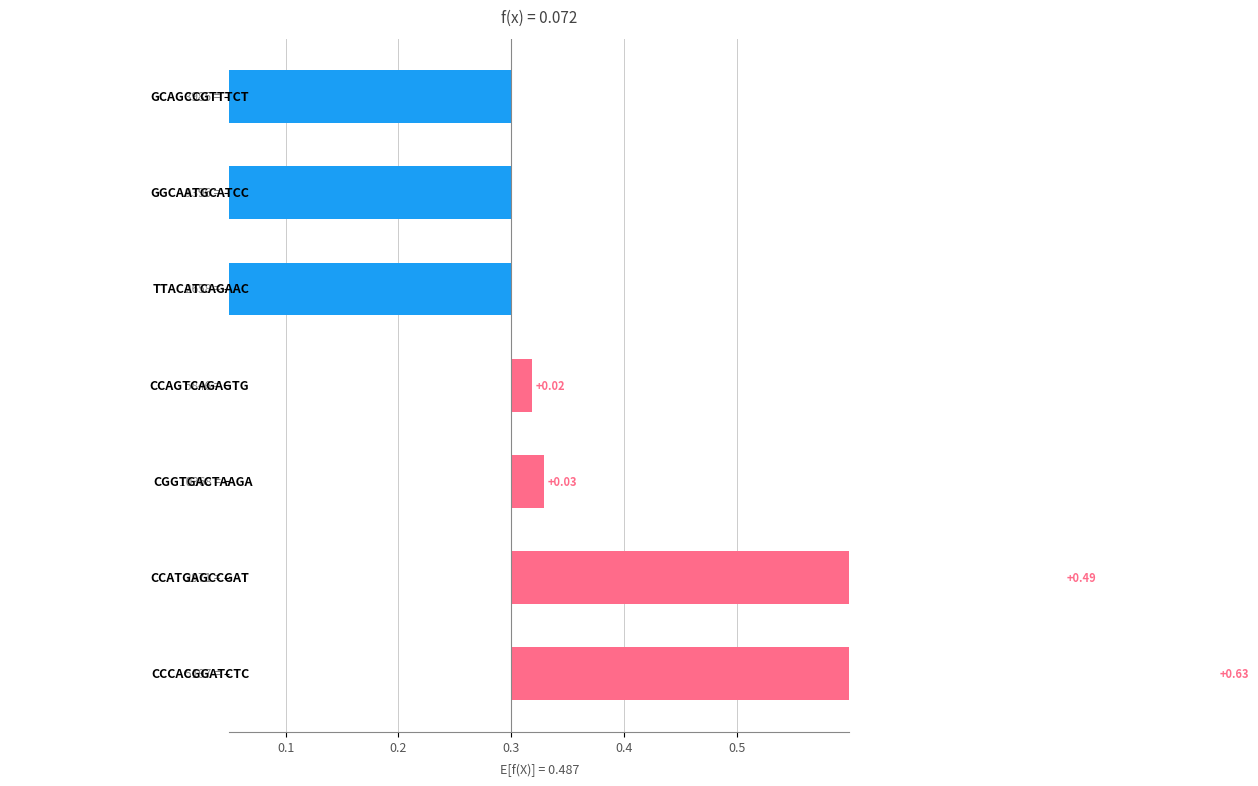

What is the change in value from 0.1 to 5?

+0.9